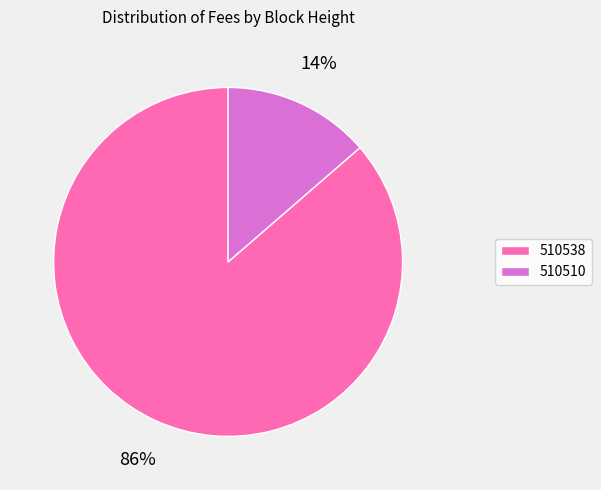

Do 510510 and 510538 together represent more than half of the pie?

Yes